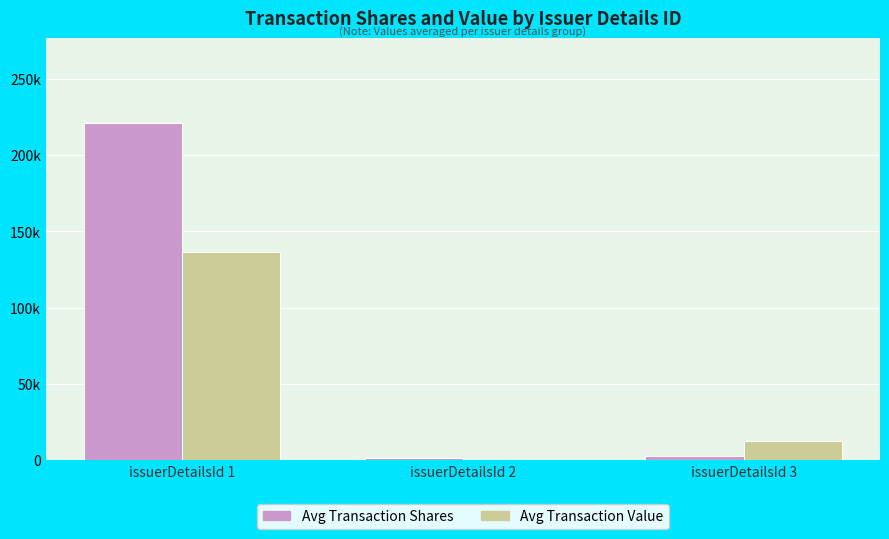

Are the bars horizontal?

No